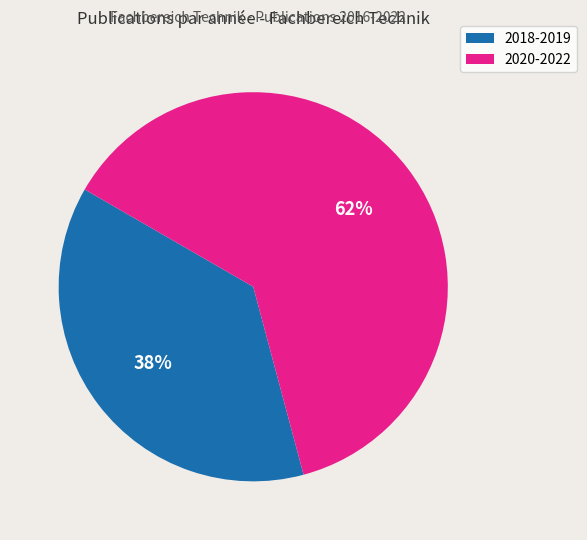

Does any single category account for the majority?

Yes